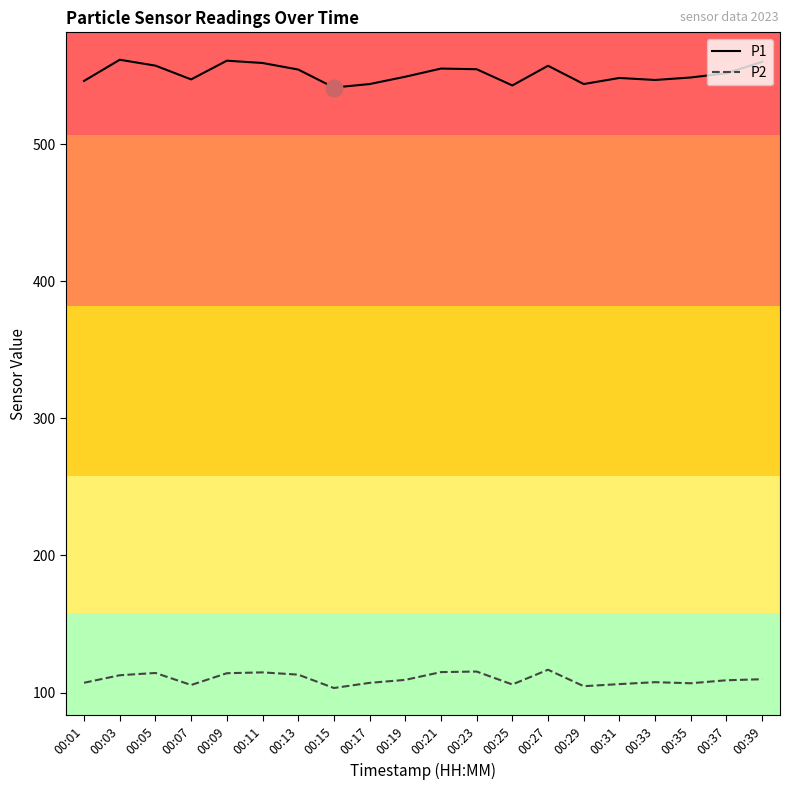

What is the total value across all series at 00:03?

674.2